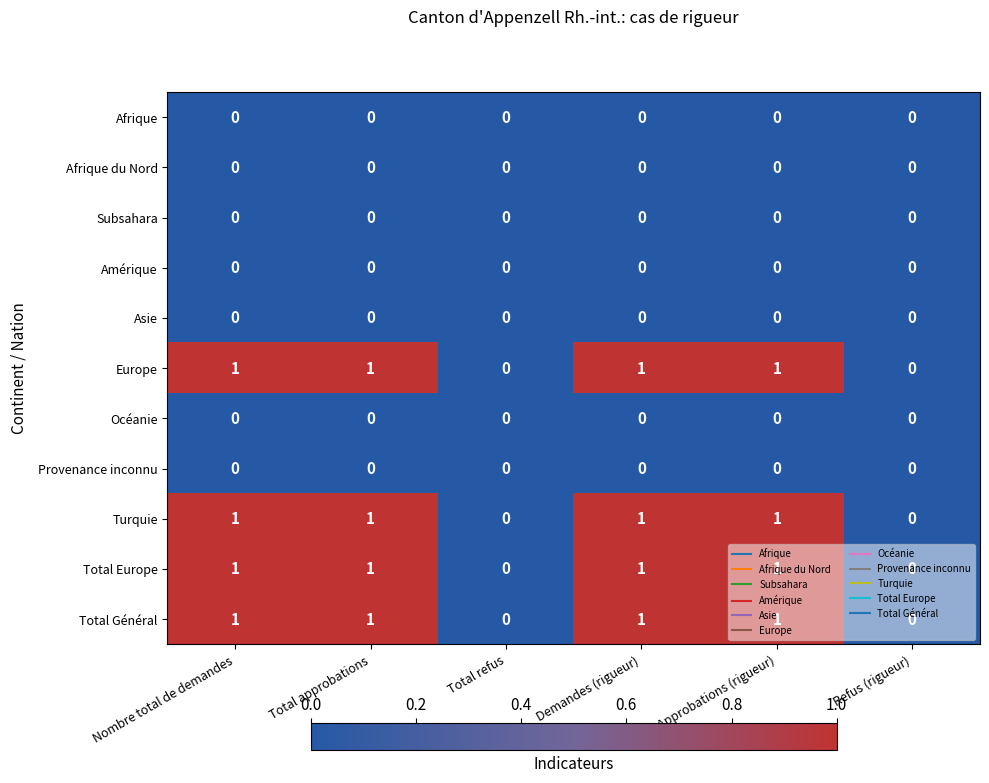

What is the greatest value displayed?

1